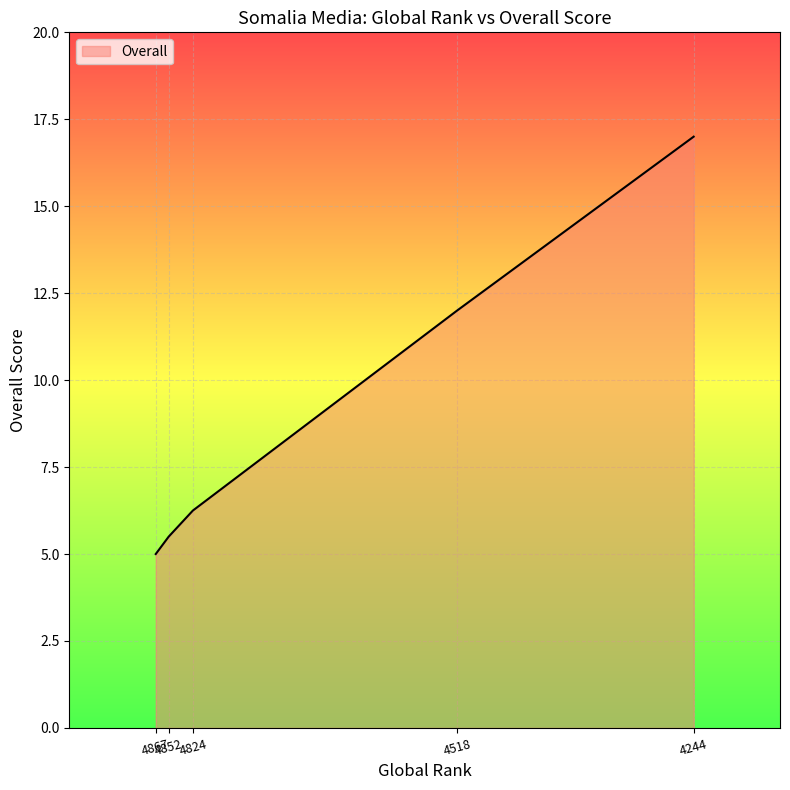

Reading right to left, transcribe all the data shown in this chart.

17.0	12.0	6.2	5.5	5.0